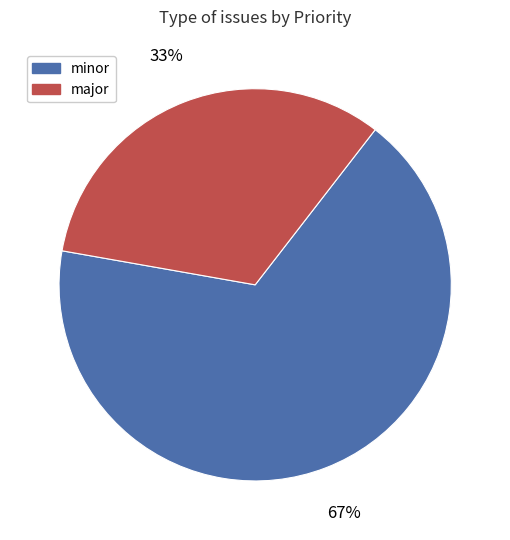

Which category accounts for the majority?

minor